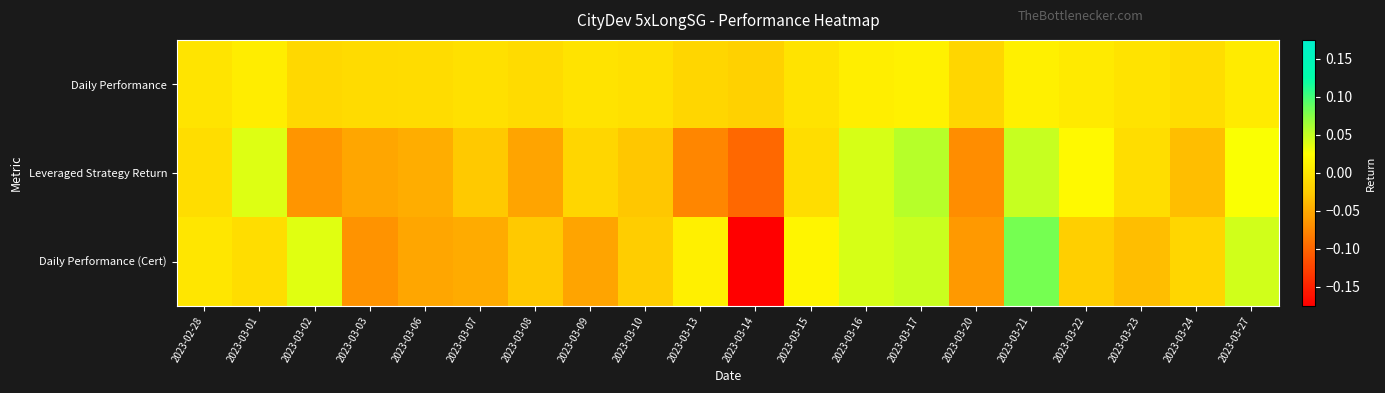

Rank the series by their average value, from lowest to highest.

Leveraged Strategy Return, Daily Performance (Cert), Daily Performance